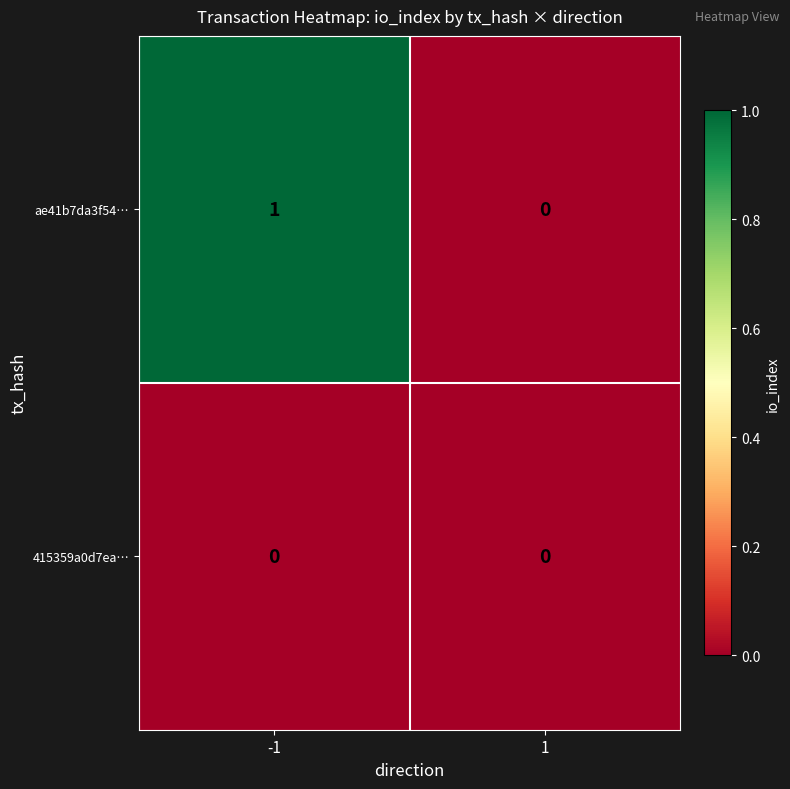

The value of ae41b7da3f54… at 1 is -1. True or false?

False